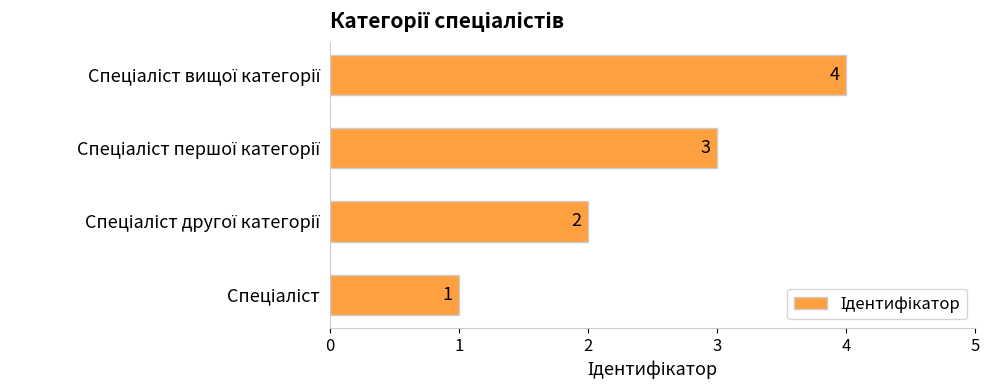

What is the sum of all values?

10